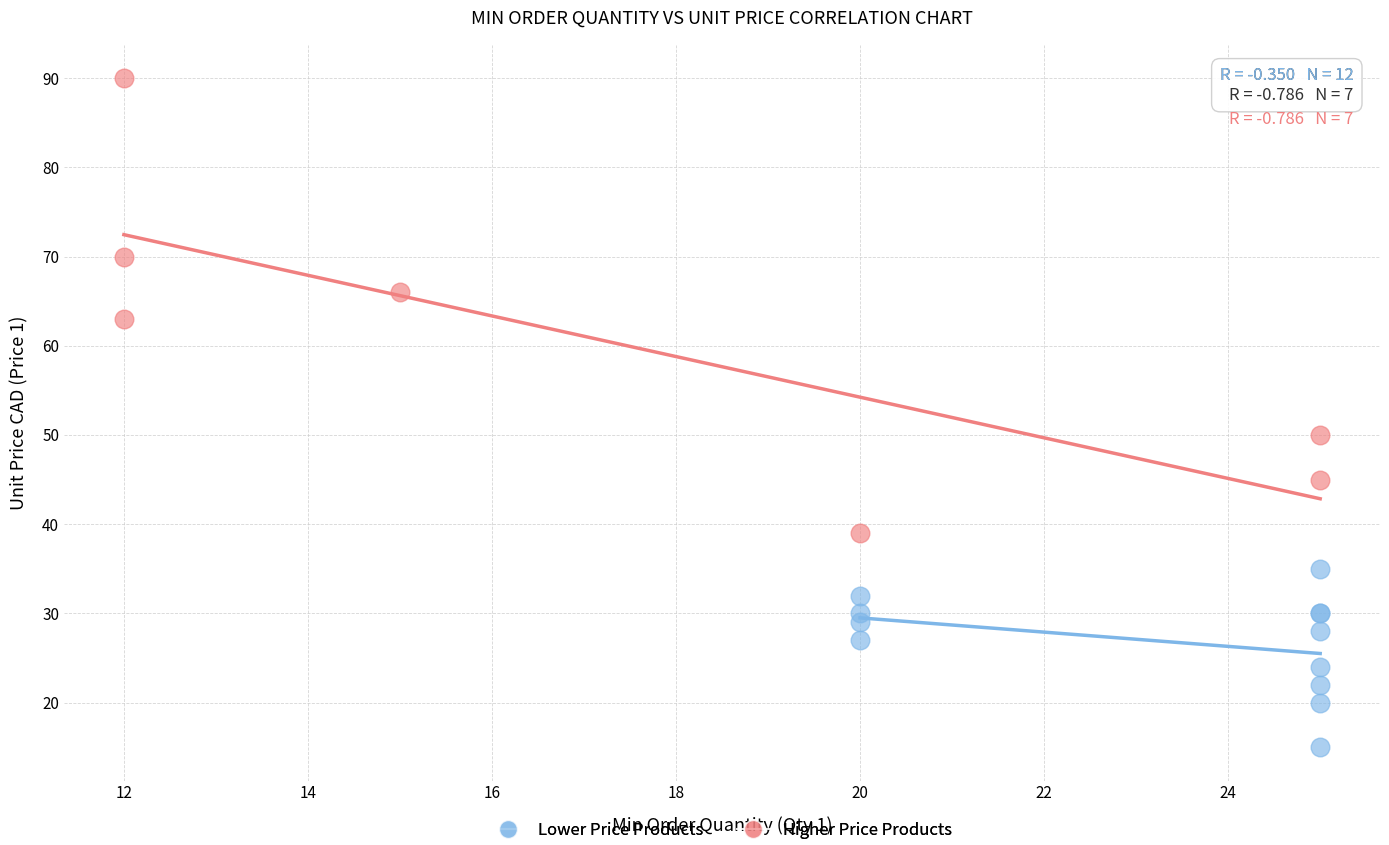

Which series contains the highest Y value?

Higher Price Products